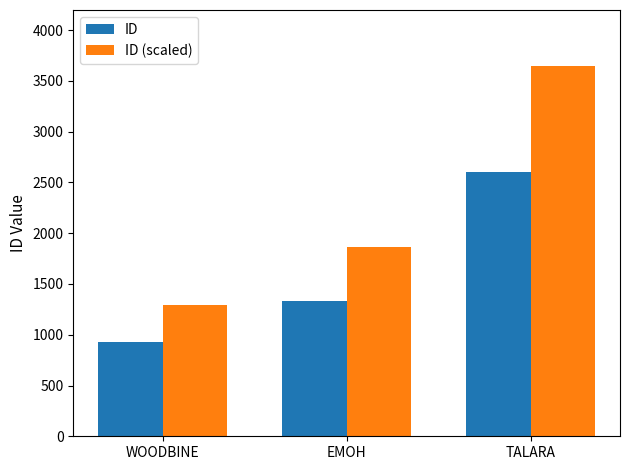

What is the sum of the ID values at WOODBINE and EMOH?

2259.0